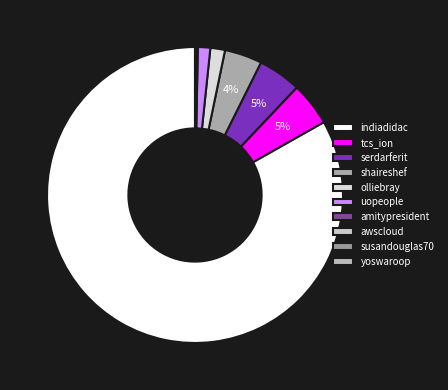

To the nearest percent, what is the difference between the largest and smallest slice percentages?

83%